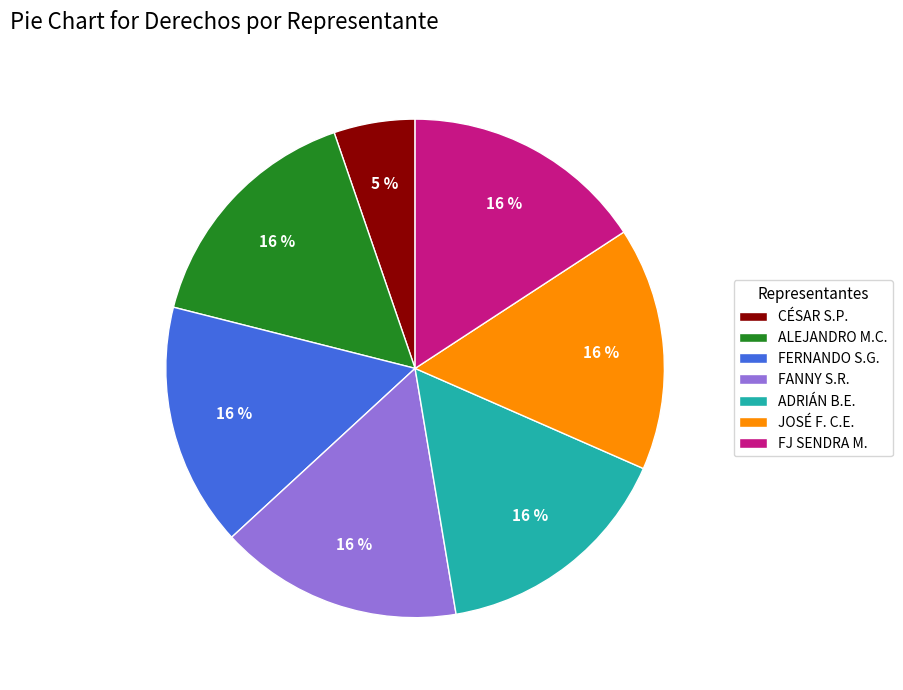

Combined, do FERNANDO S.G. and FANNY S.R. account for over 50%?

No